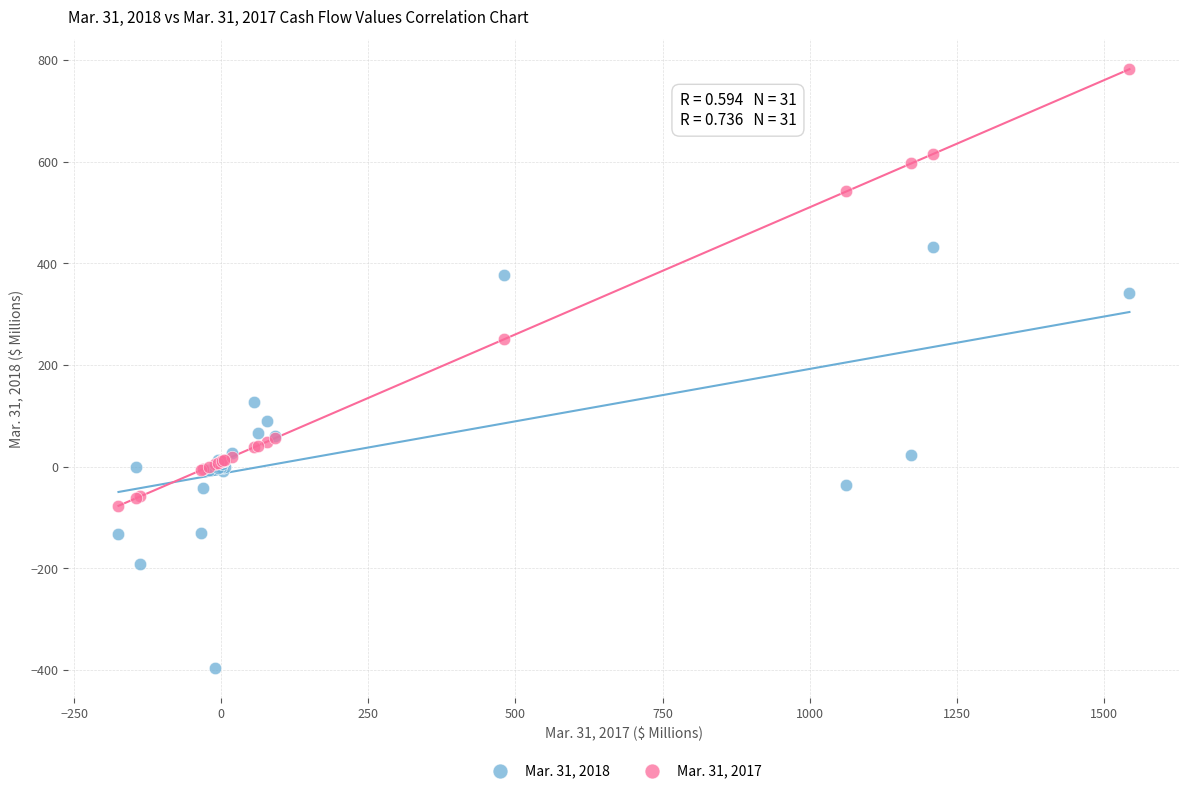

Which series reaches the maximum Y coordinate?

Mar. 31, 2017